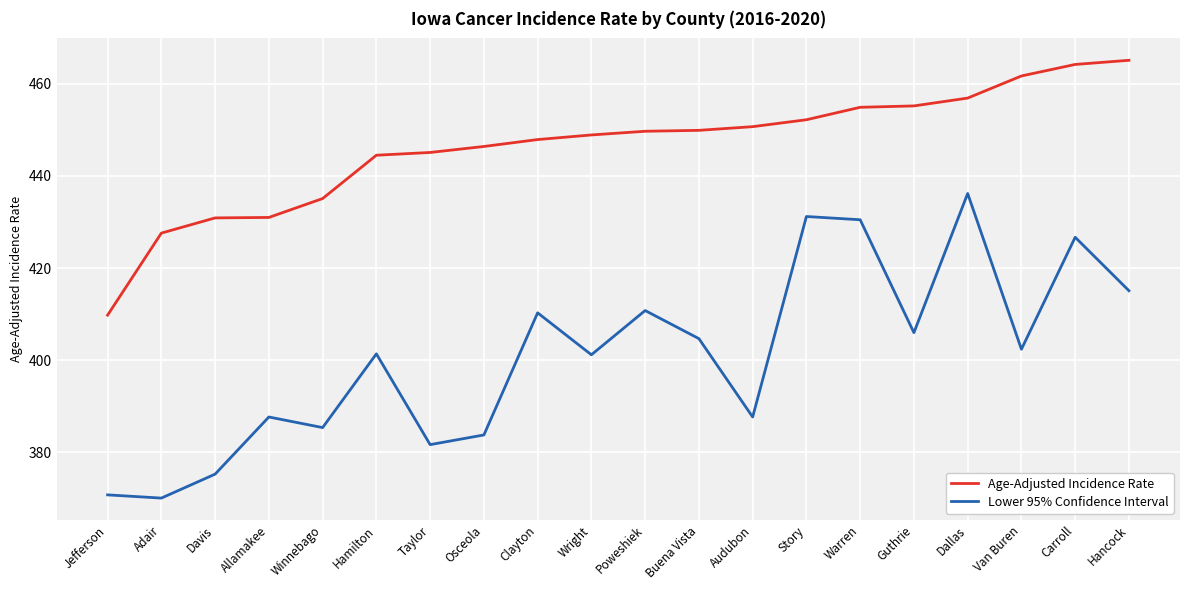

How many interior local peaks does the Lower 95% Confidence Interval series have?

7